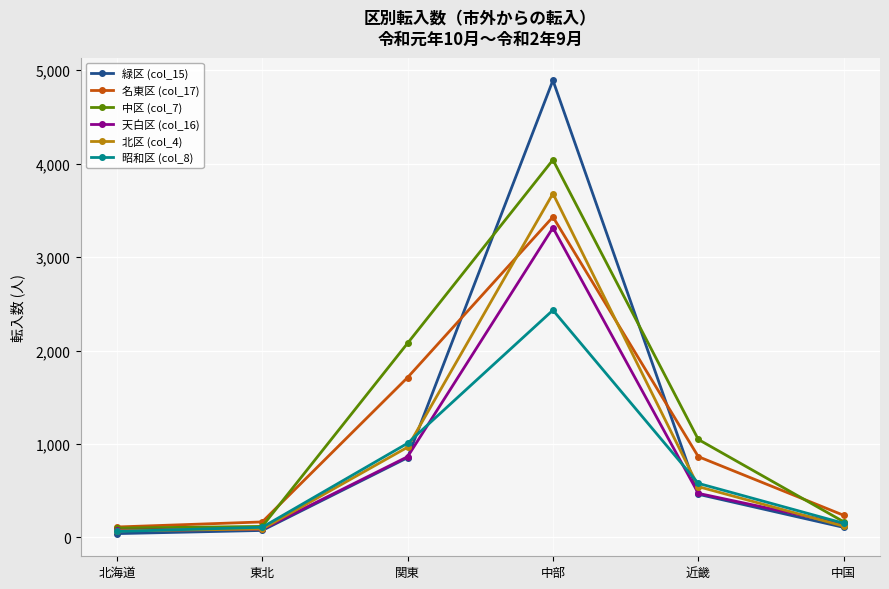

Is this an area chart (filled region under the line)?

No